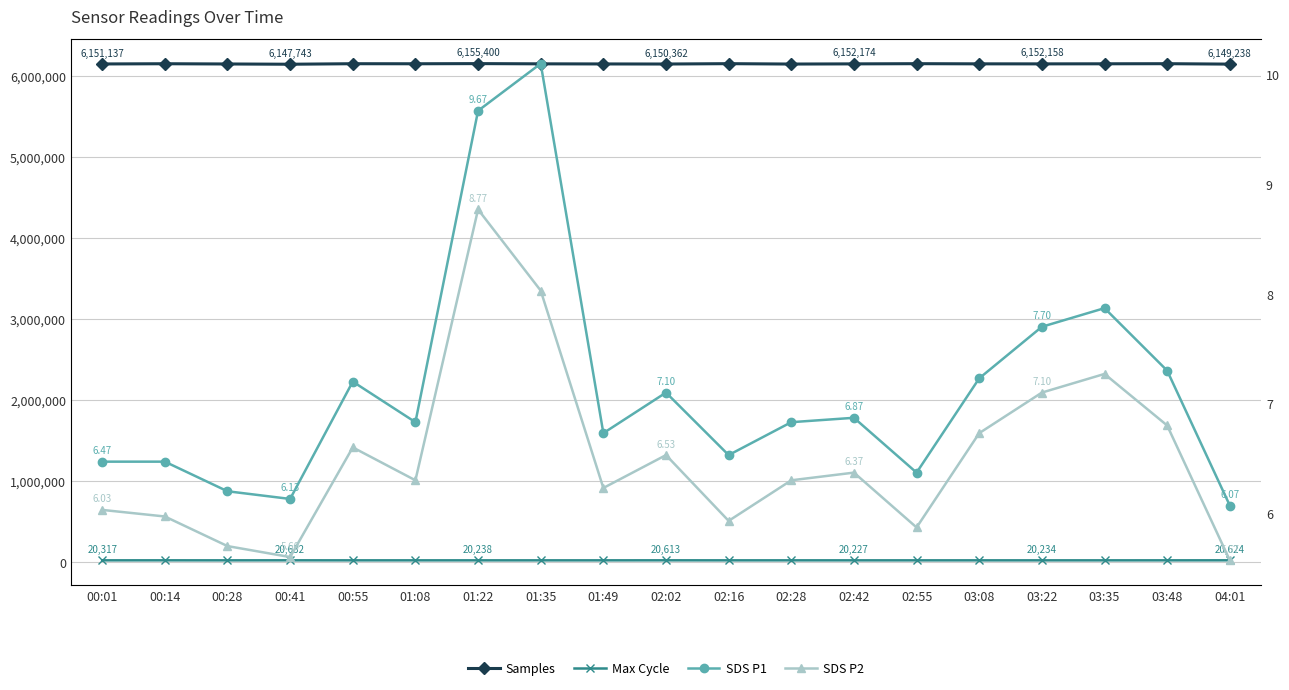

Is this an area chart (filled region under the line)?

No